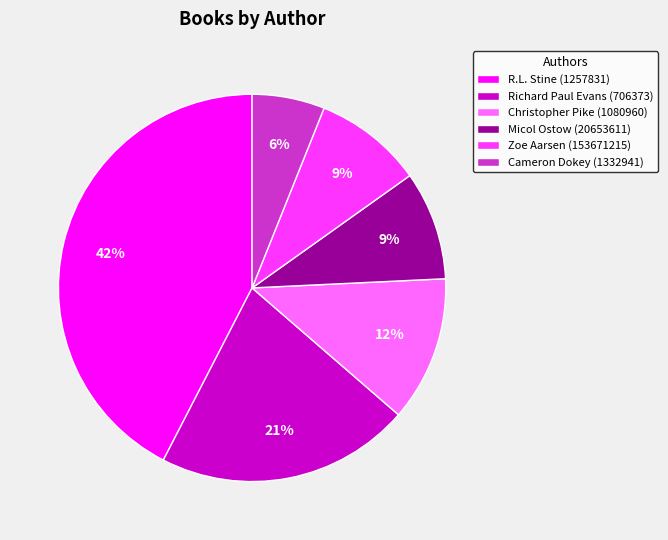

To the nearest percent, what is the combined percentage of Christopher Pike (1080960) and R.L. Stine (1257831)?

55%